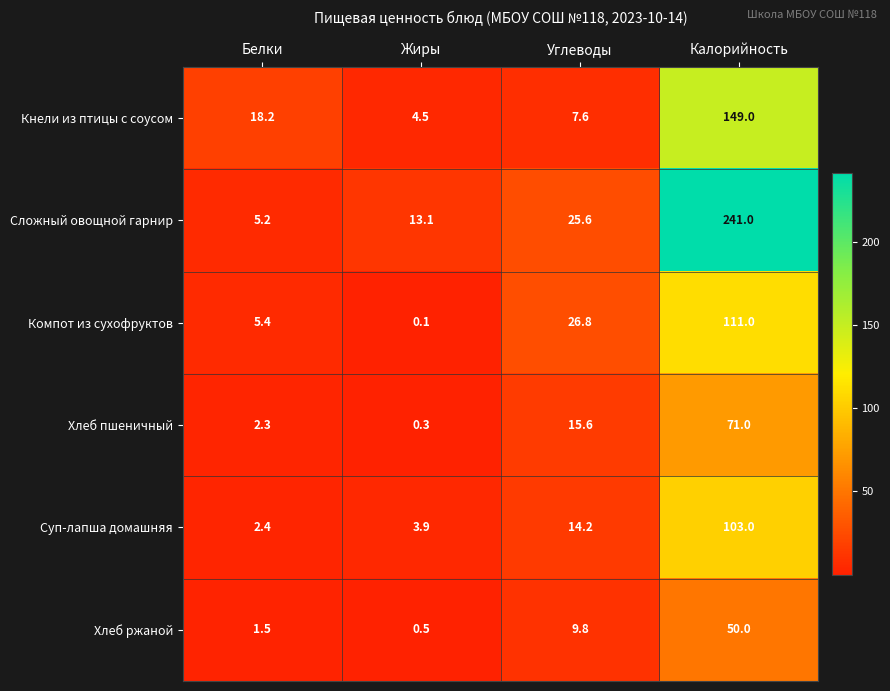

What is the difference between the maximum and minimum values in the Кнели из птицы с соусом series?

144.5